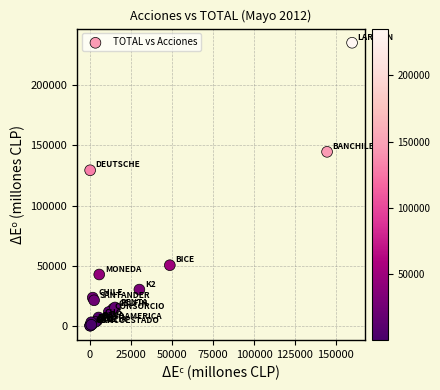

What Y value in the scatter plot is closest to 117716?

129359.4